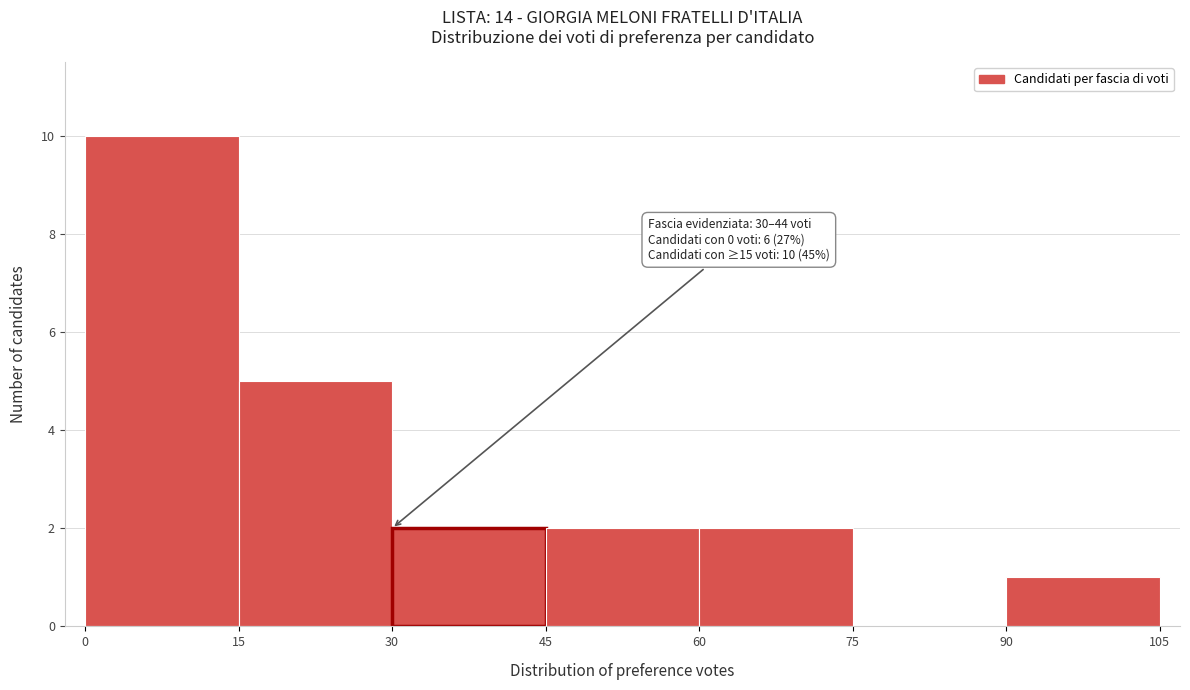

Over which range of the x-axis is the bar tallest?

0 to 15